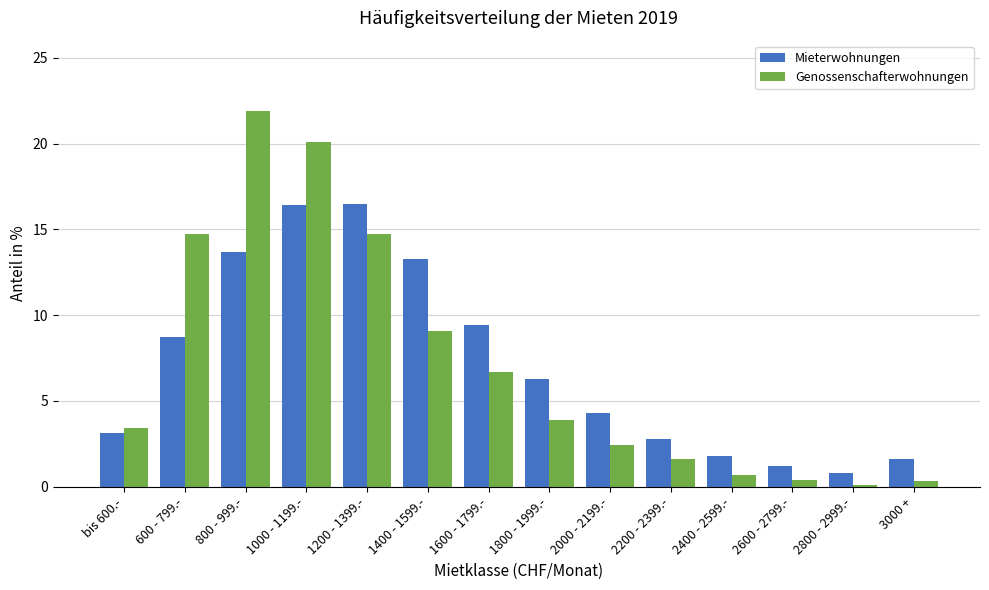

The value of Mieterwohnungen at 1200 - 1399.- is 16.5. True or false?

True